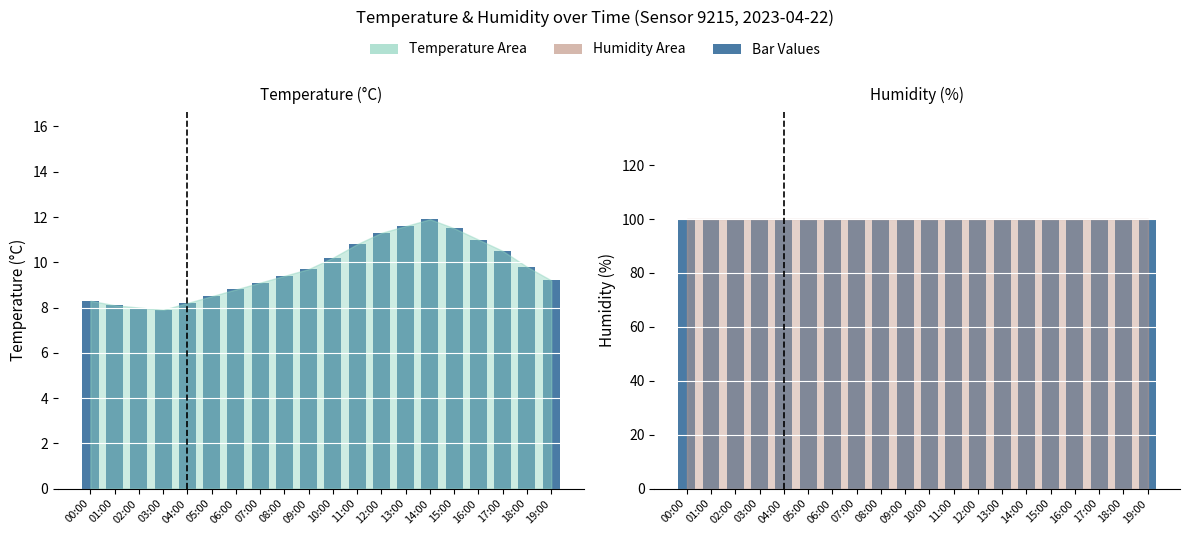

The humidity series shows 2.9 at 05:00. True or false?

False